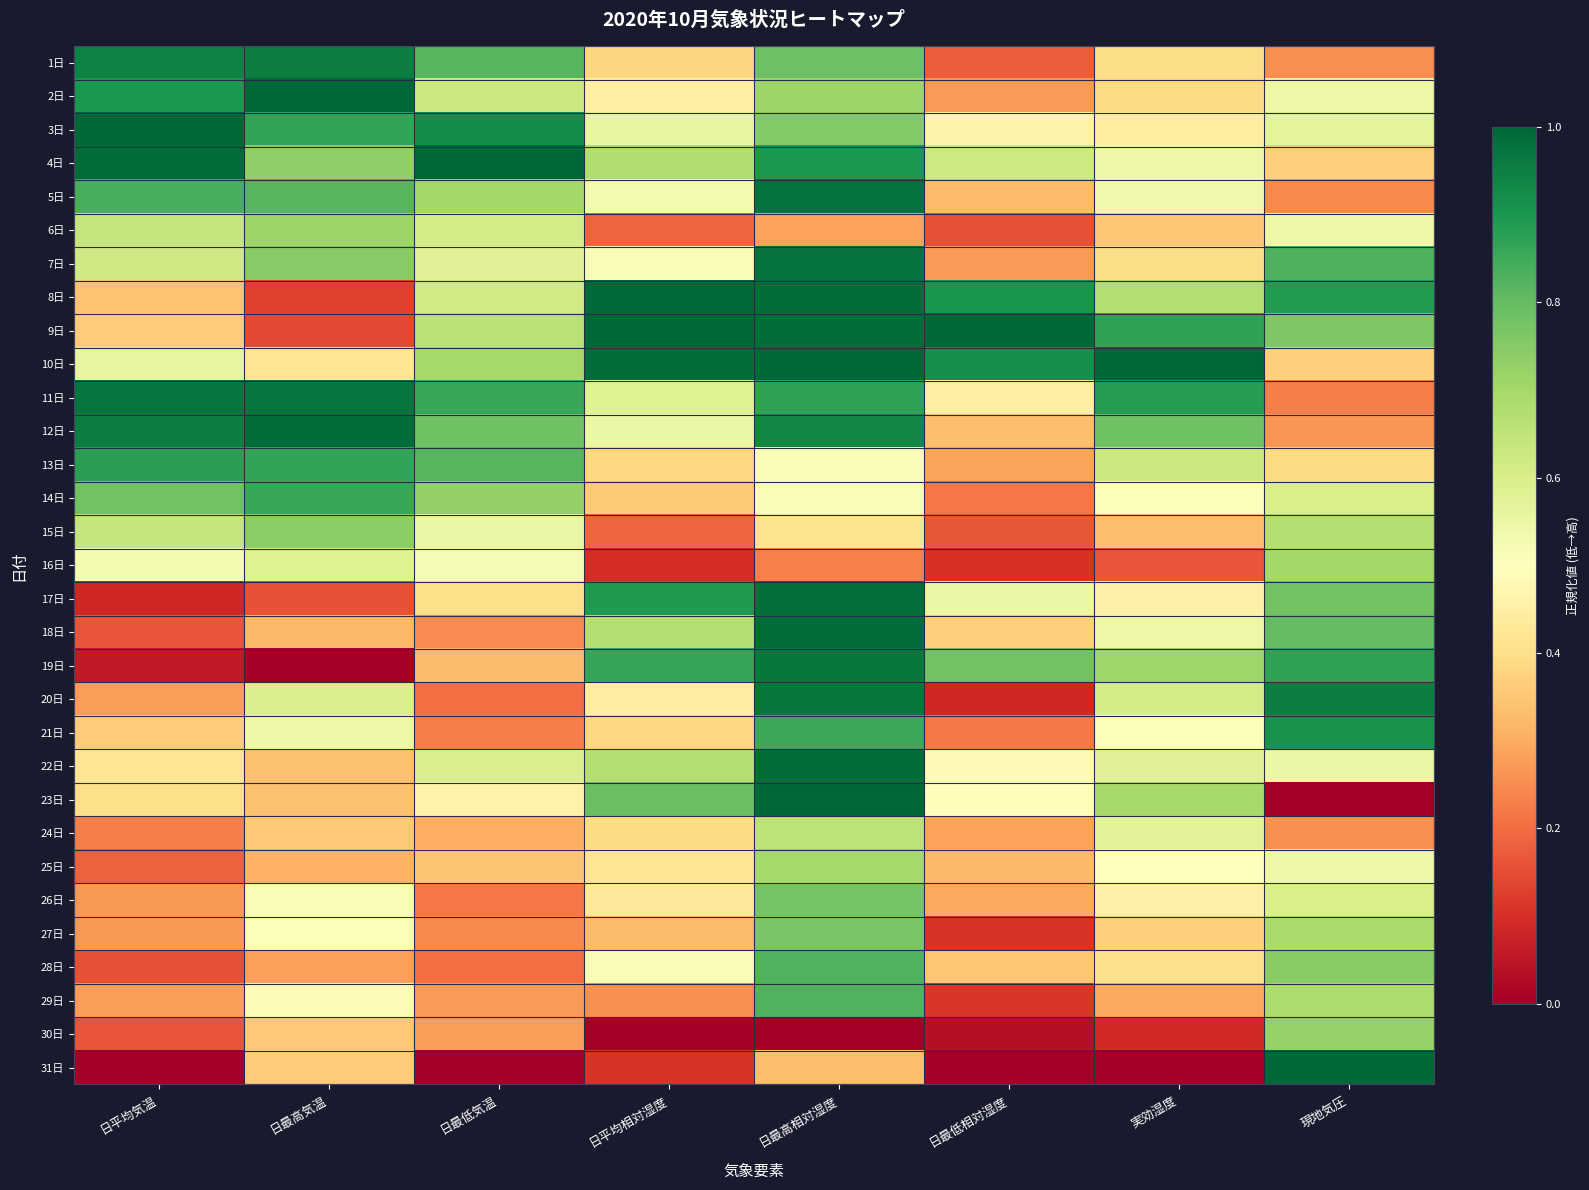

Rank the series at 日最高相対湿度 from highest to lowest value.

10日, 23日, 8日, 9日, 18日, 22日, 17日, 5日, 7日, 19日, 20日, 12日, 4日, 11日, 21日, 28日, 29日, 1日, 26日, 27日, 3日, 2日, 25日, 24日, 13日, 14日, 15日, 31日, 6日, 16日, 30日